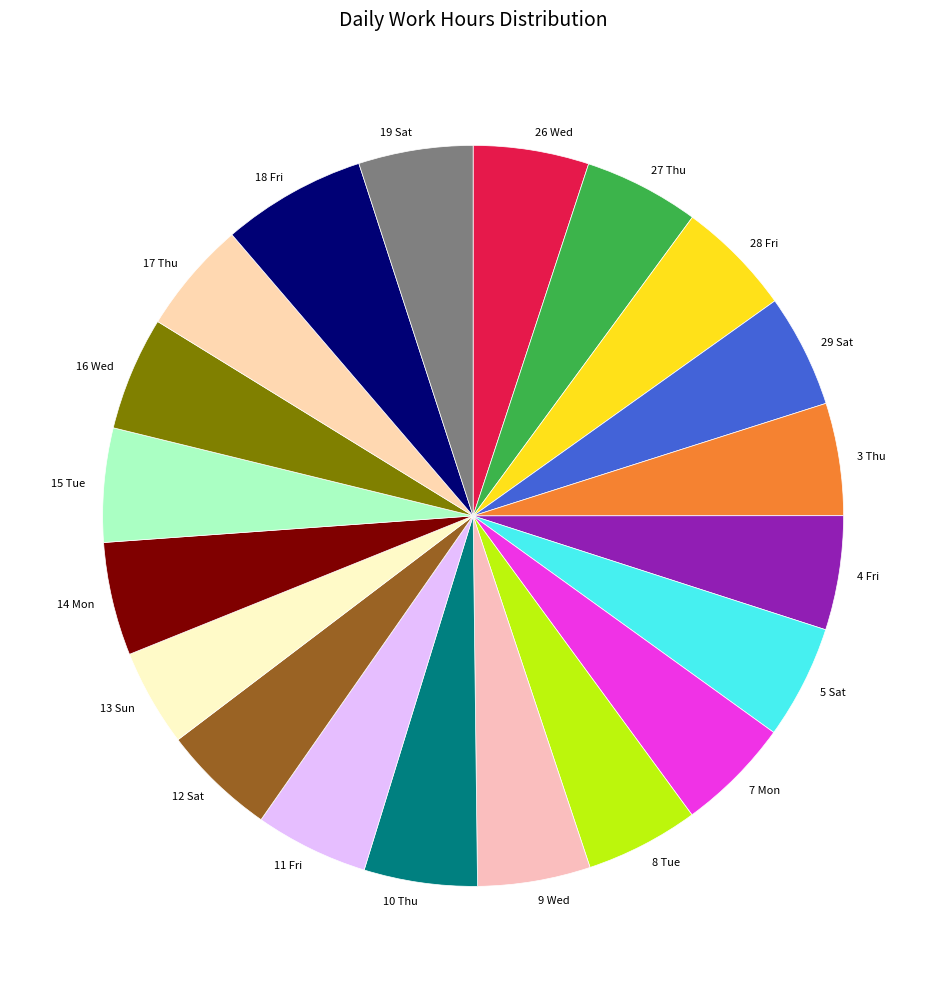

True or false: 28 Fri accounts for 17% of the total.

False